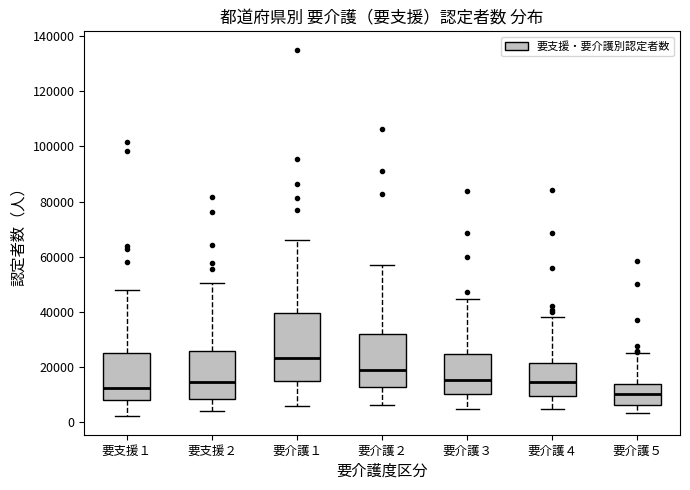

Which box is the tallest, from its lower edge to its upper edge?

要介護１